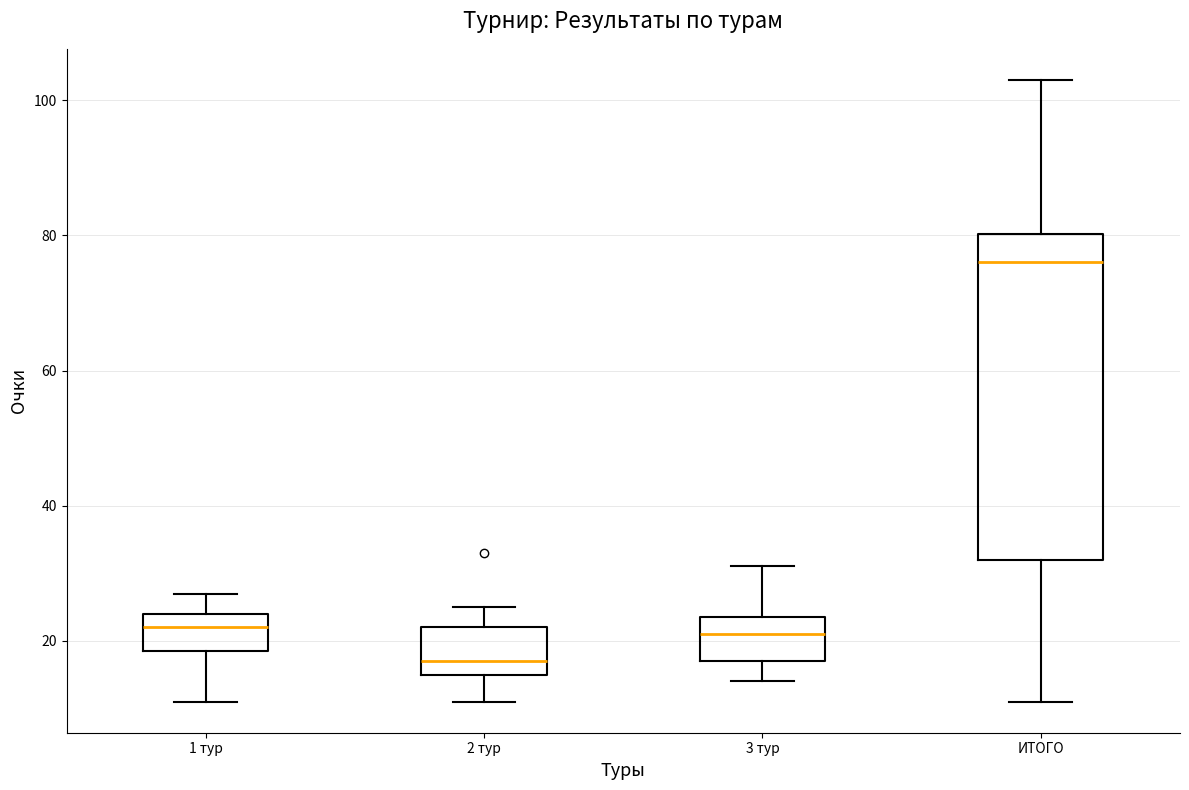

Which box is the tallest, from its lower edge to its upper edge?

ИТОГО